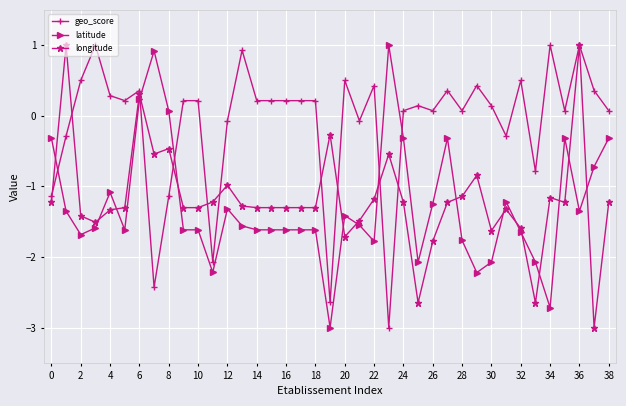

Which series has the largest total across all categories?

geo_score